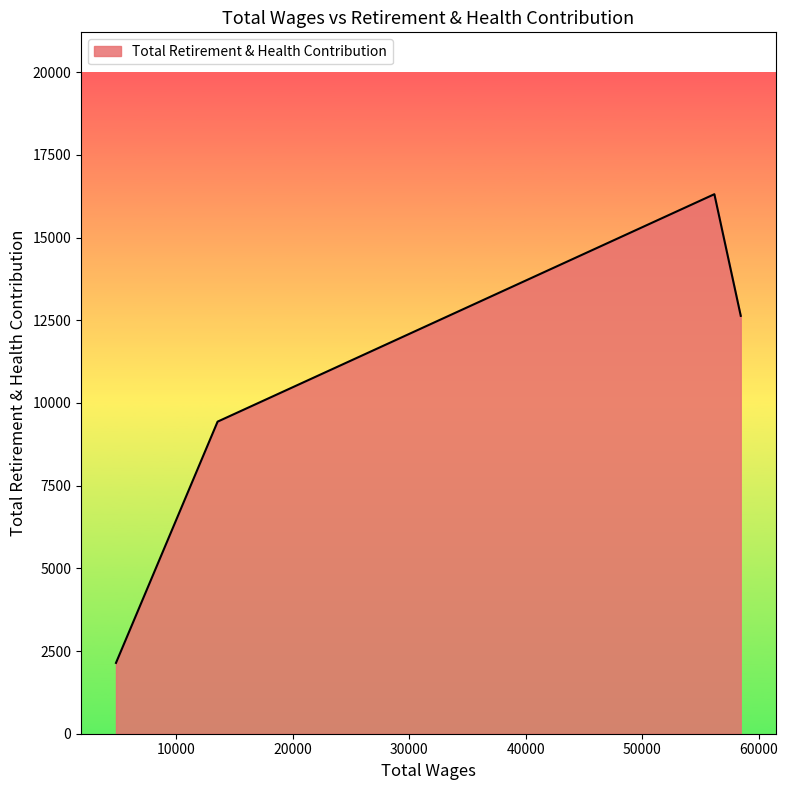

How many distinct data groups are displayed?

1